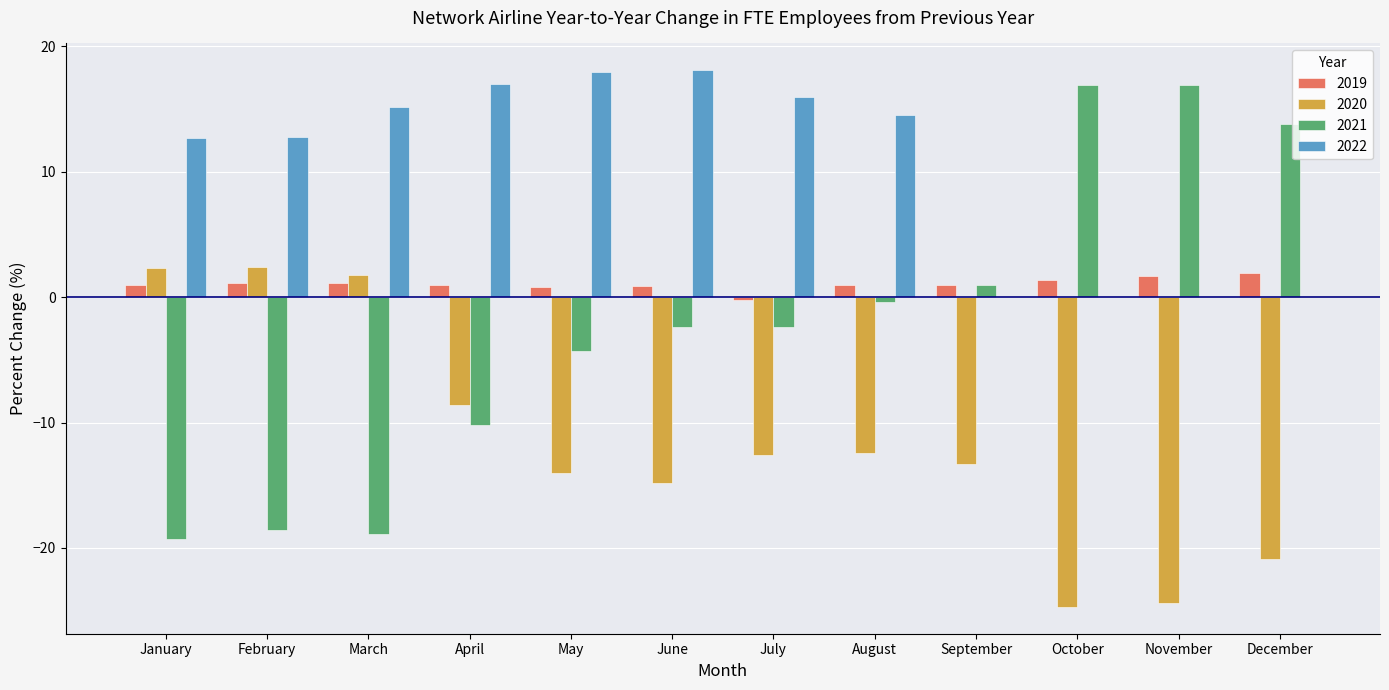

What is the sum of the 2019 values at May and August?

1.8